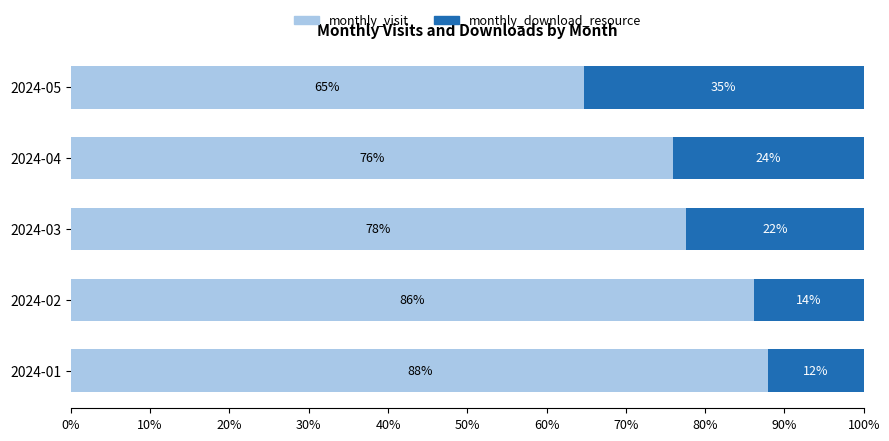

What is the minimum value for monthly_visit?

64.7